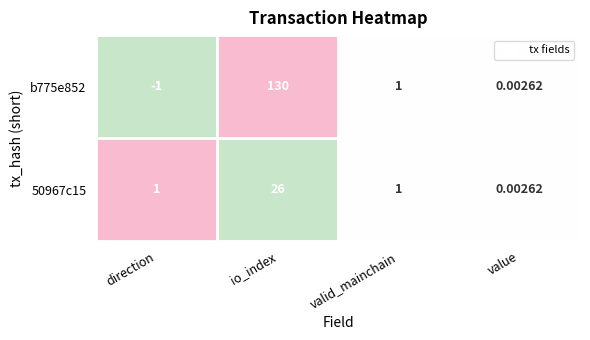

At which label does b775e852 first exceed 1?

io_index